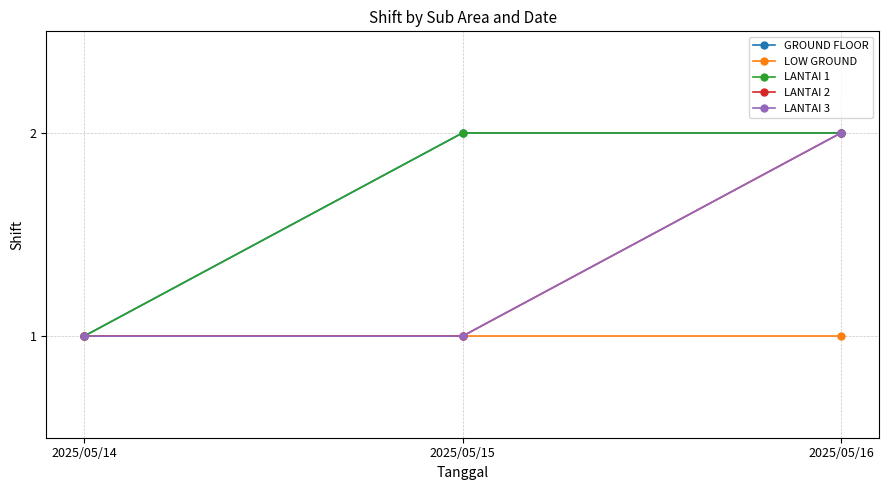

Which category has the lowest value across all series?

2025/05/14